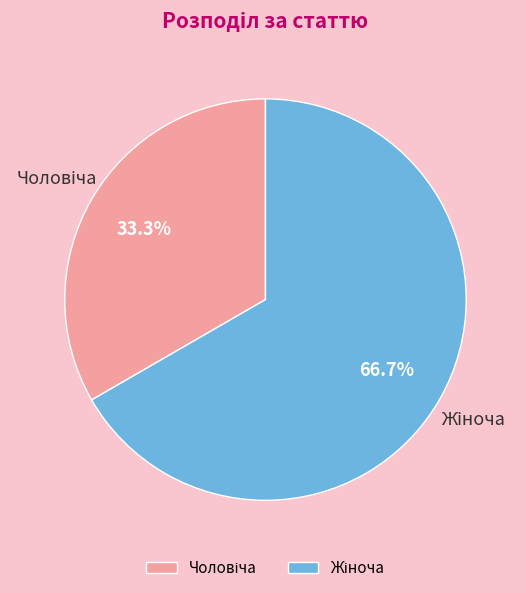

Is there a majority slice in this chart?

Yes